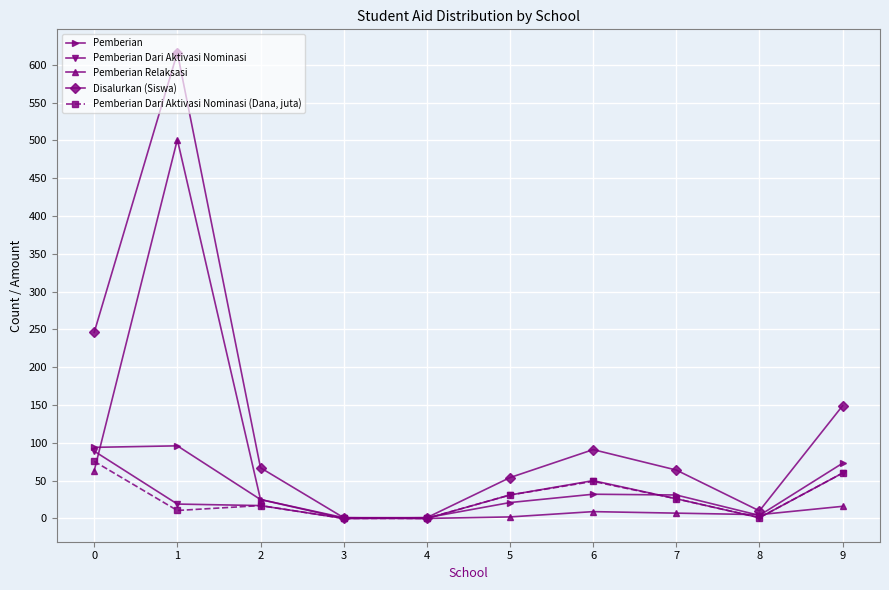

How many data points in Pemberian Dari Aktivasi Nominasi (Dana, juta) are less than 26?

5